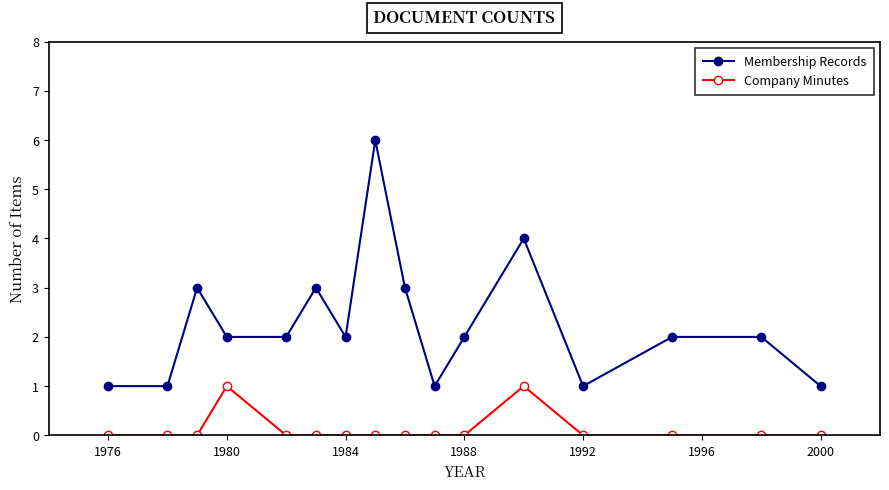

What is the difference between the maximum and minimum values in the Company Minutes series?

1